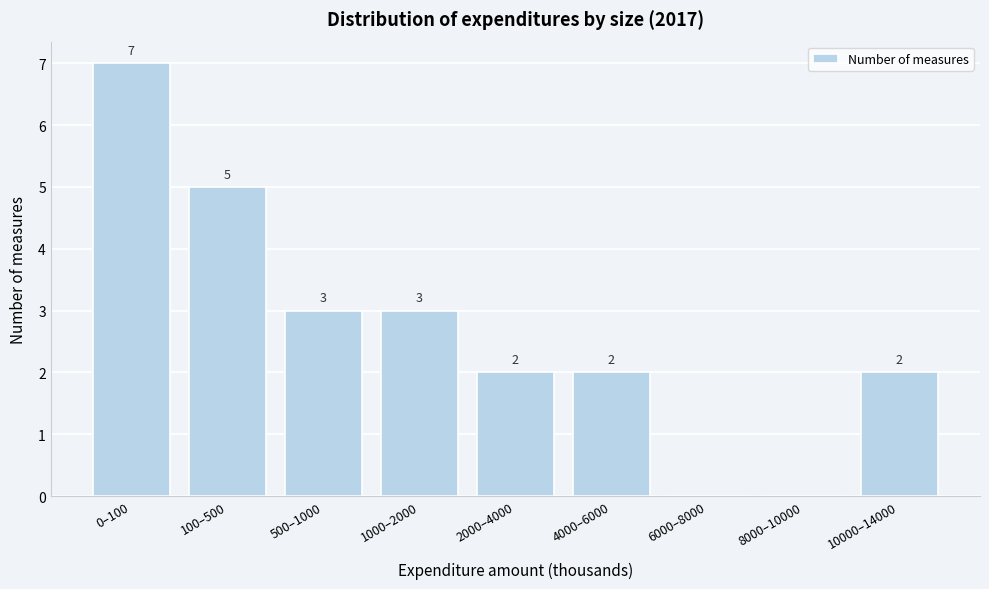

Reading right to left, transcribe all the data shown in this chart.

10000–14000=2	8000–10000=0	6000–8000=0	4000–6000=2	2000–4000=2	1000–2000=3	500–1000=3	100–500=5	0–100=7